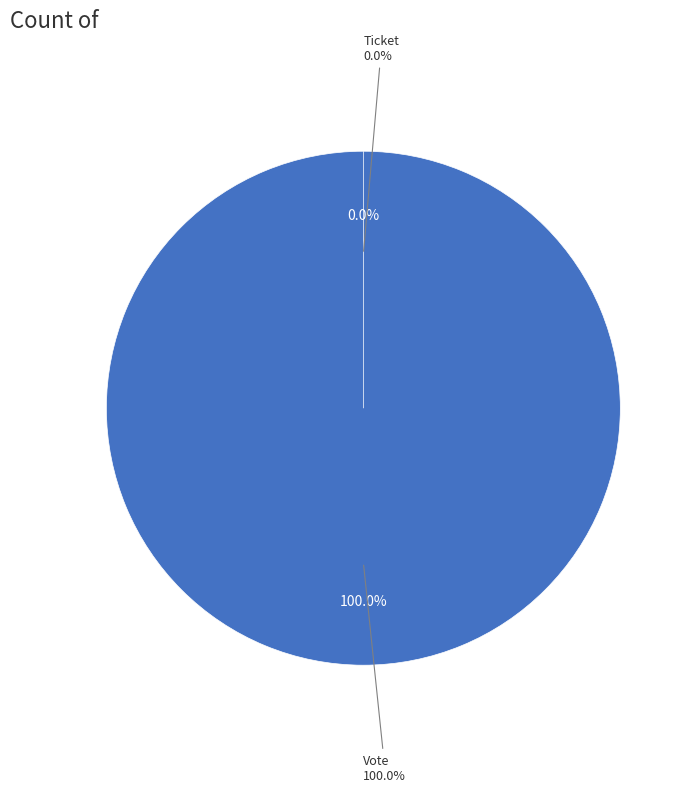

How many segments does this pie chart have?

2